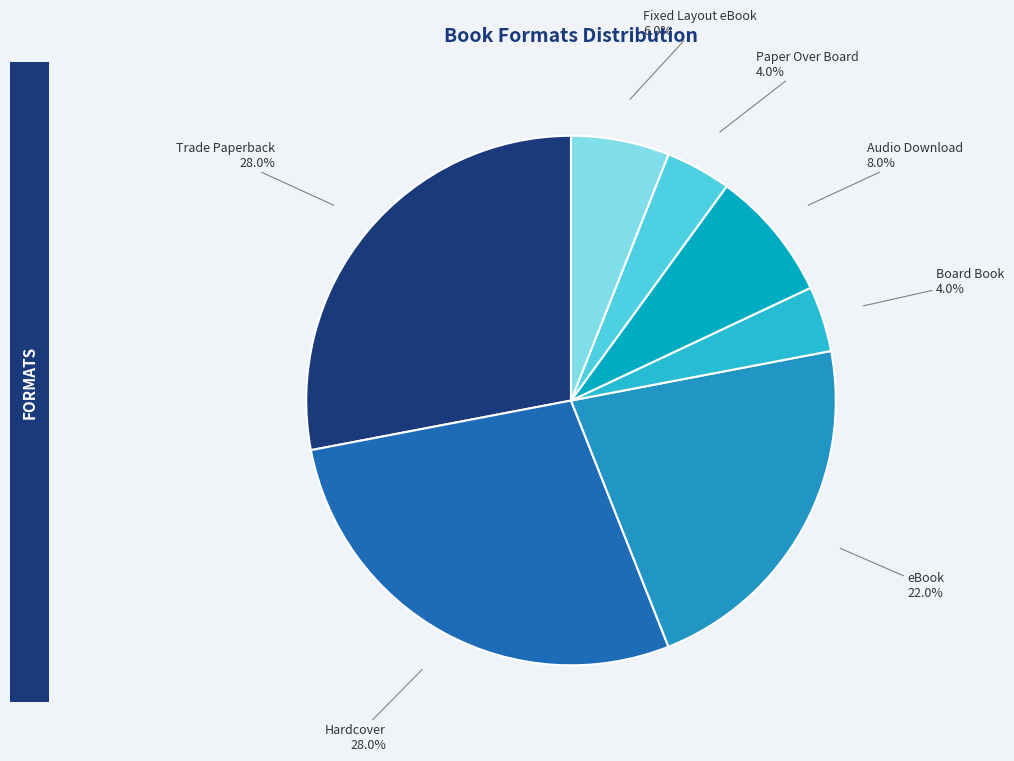

Which has a higher value, Hardcover or eBook?

Hardcover